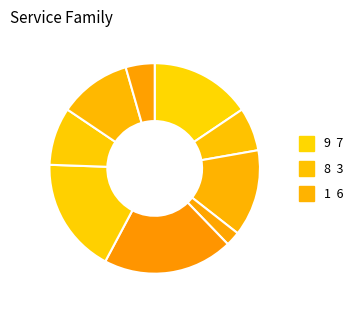

How many segments does this pie chart have?

9